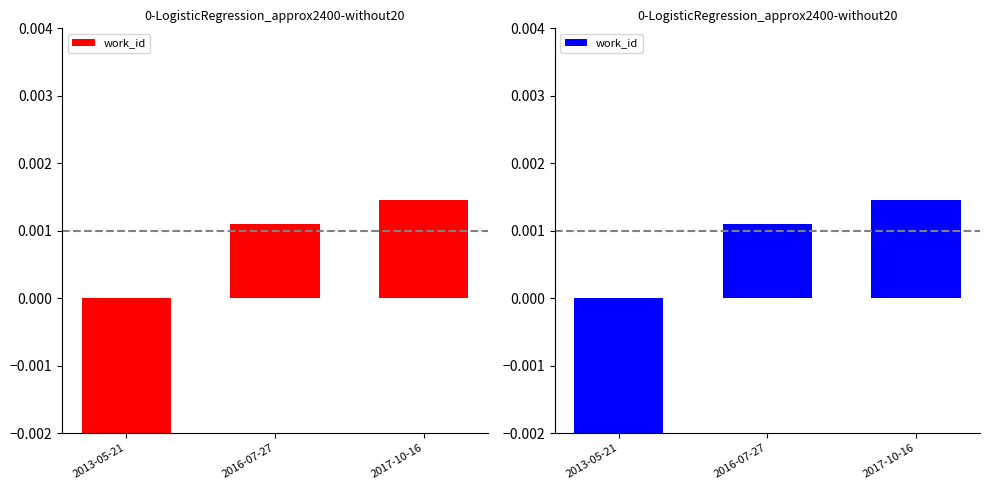

How many series are shown in this chart?

1